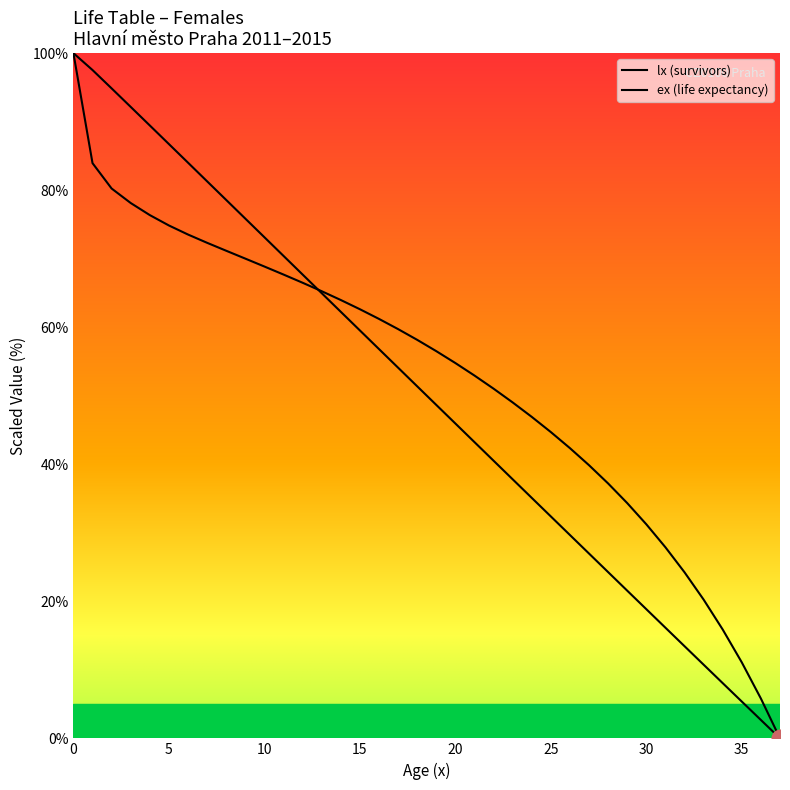

How many lines are shown in the chart?

2